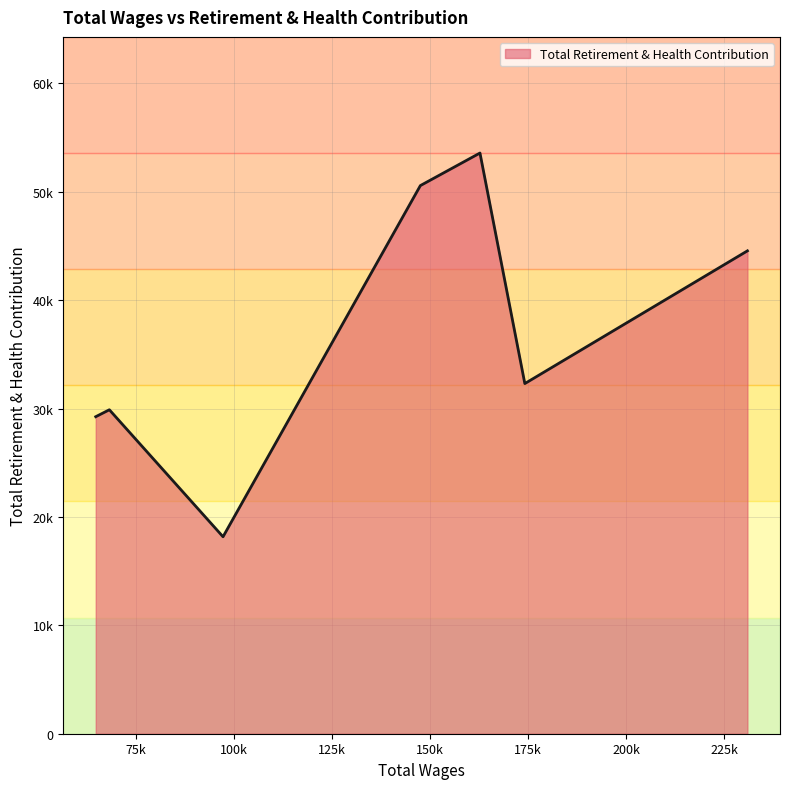

Which label corresponds to the smallest value in the chart?

100k